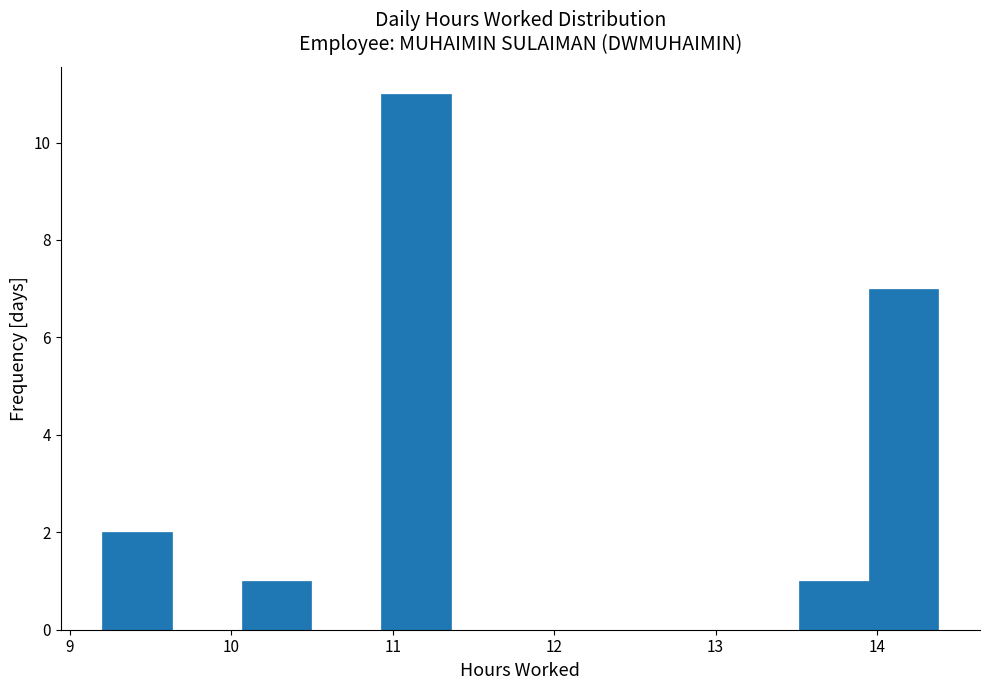

Over which range of the x-axis is the bar tallest?

10.9 to 11.4